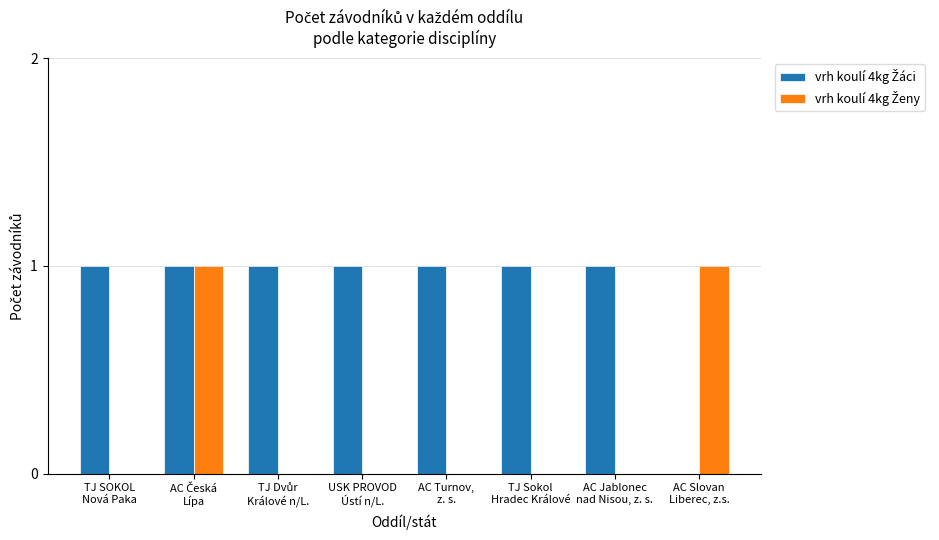

How many groups of bars are there?

8